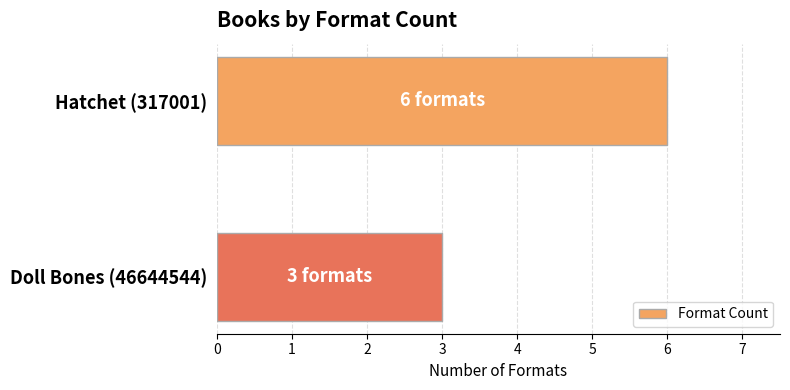

Reading bottom to top, extract all data points from this chart.

Doll Bones (46644544)=3	Hatchet (317001)=6